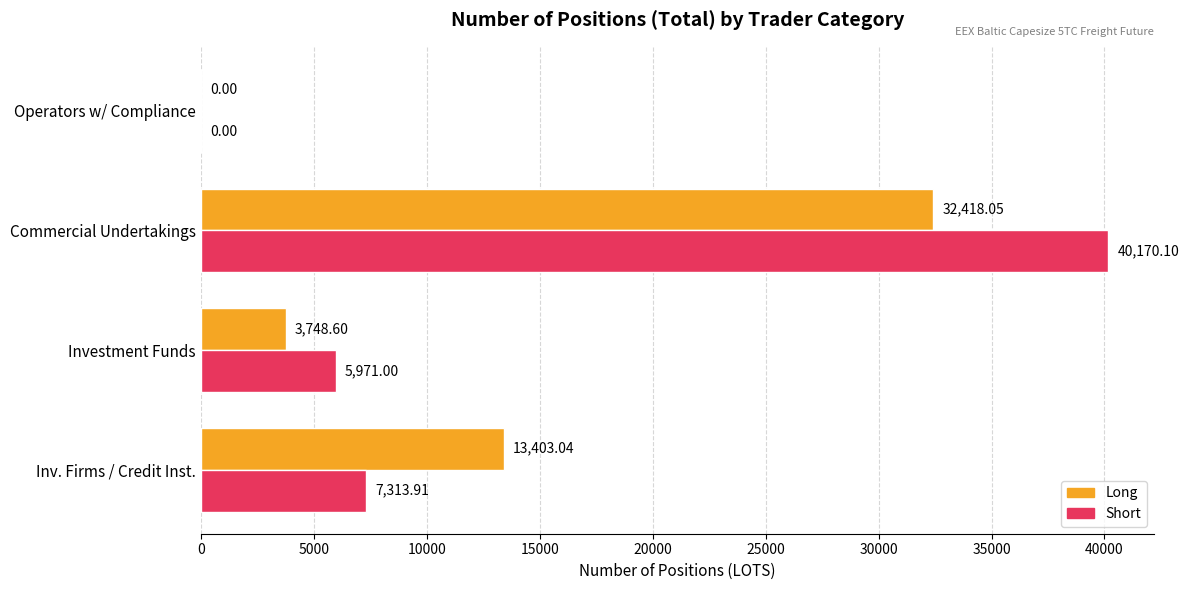

At which category is the sum across all series the highest?

Commercial Undertakings